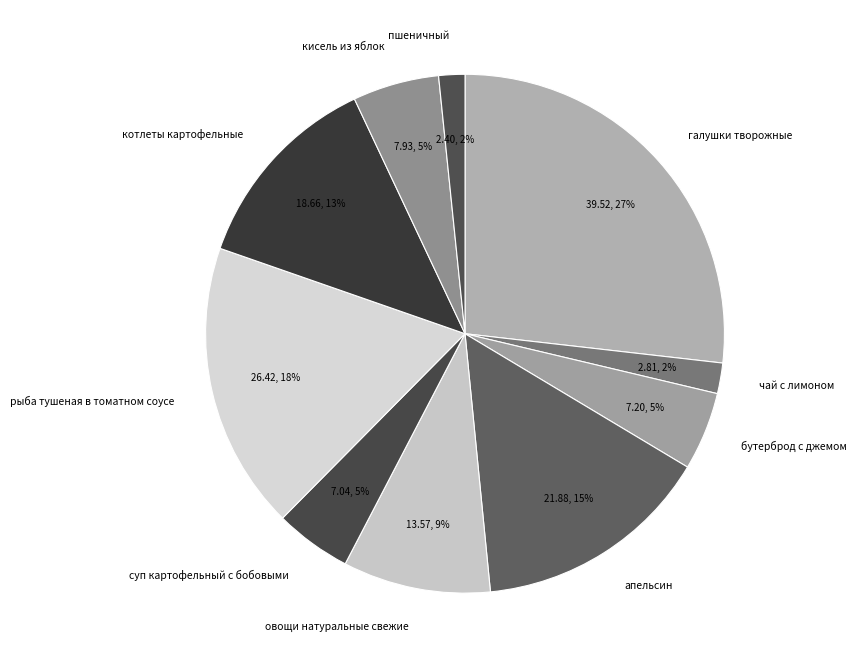

Is it true that овощи натуральные свежие is 9% of the pie?

True